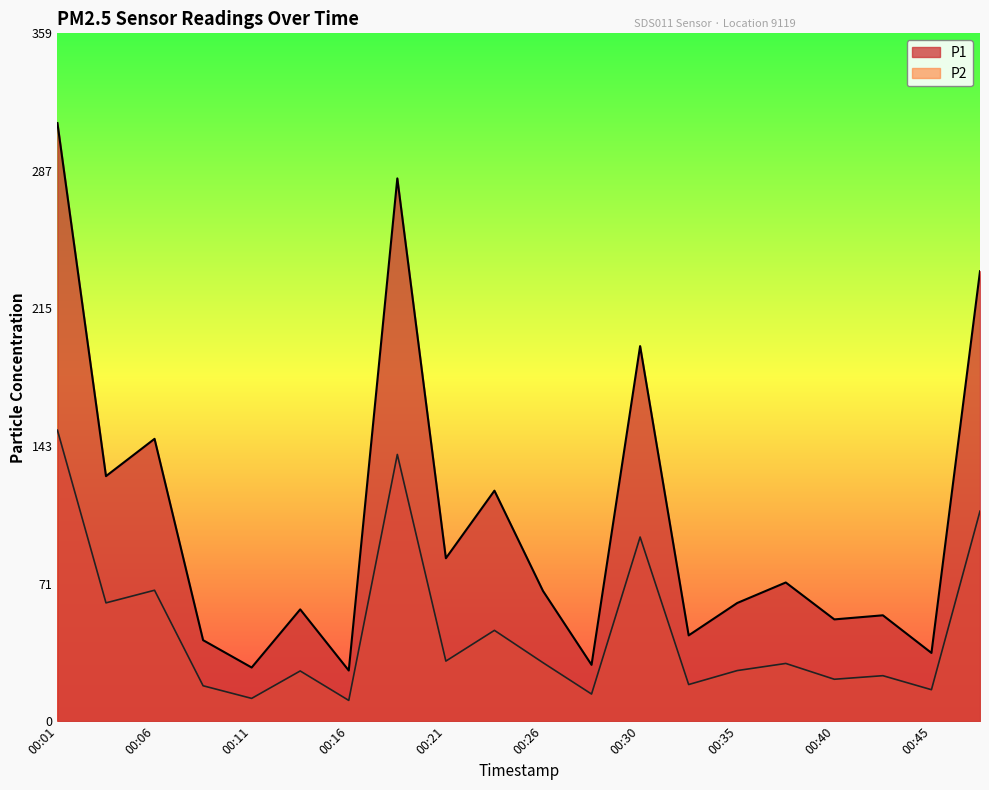

Where is the first local minimum for P1?

00:04